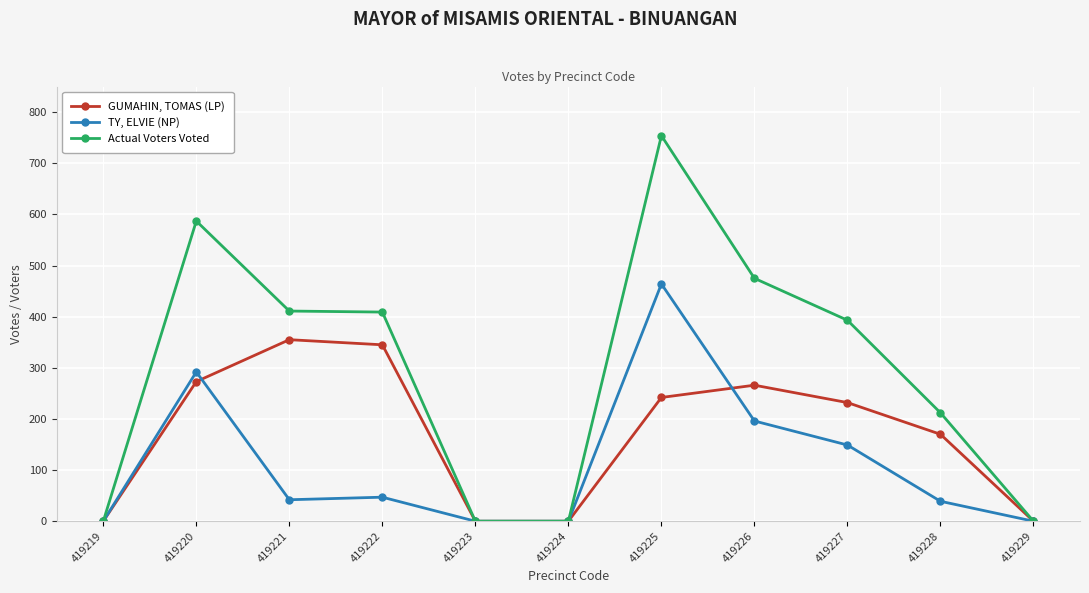

Is the value of Actual Voters Voted at 419222 greater than the value of GUMAHIN, TOMAS (LP) at 419228?

Yes